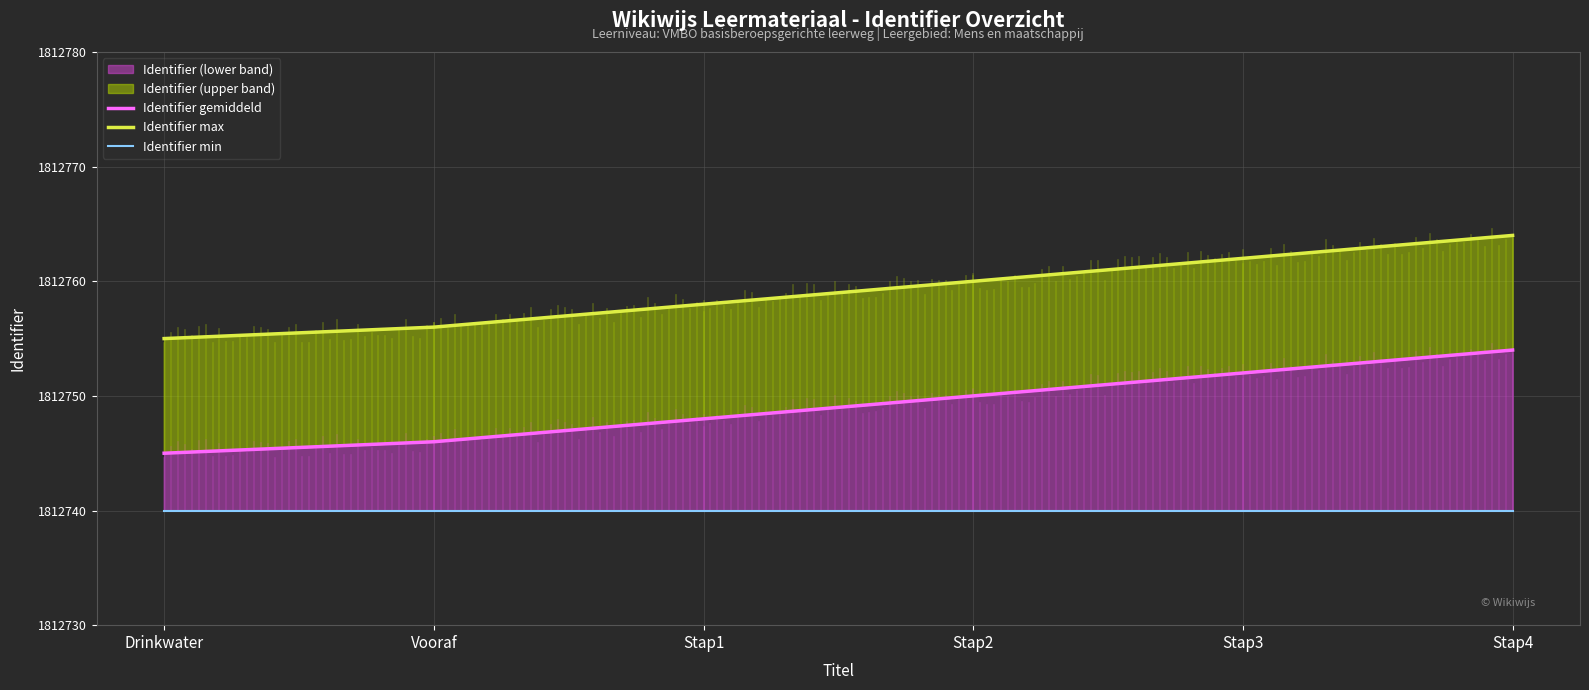

Is it true that Identifier min equals 576293 at Stap1?

False